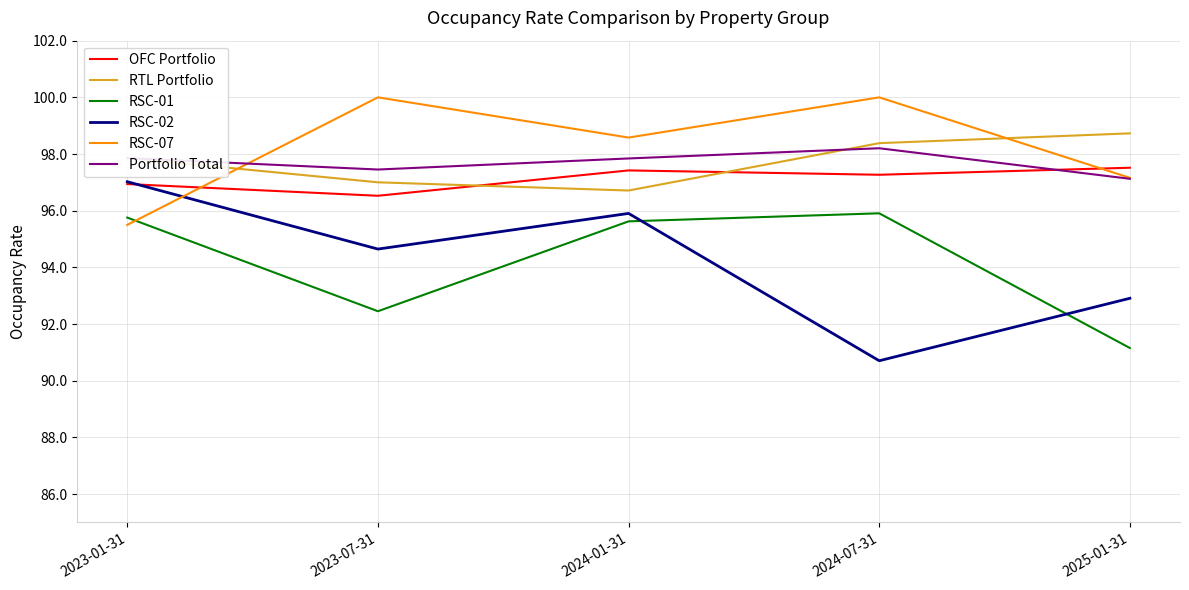

True or false: RTL Portfolio and RSC-02 cross at least once.

False